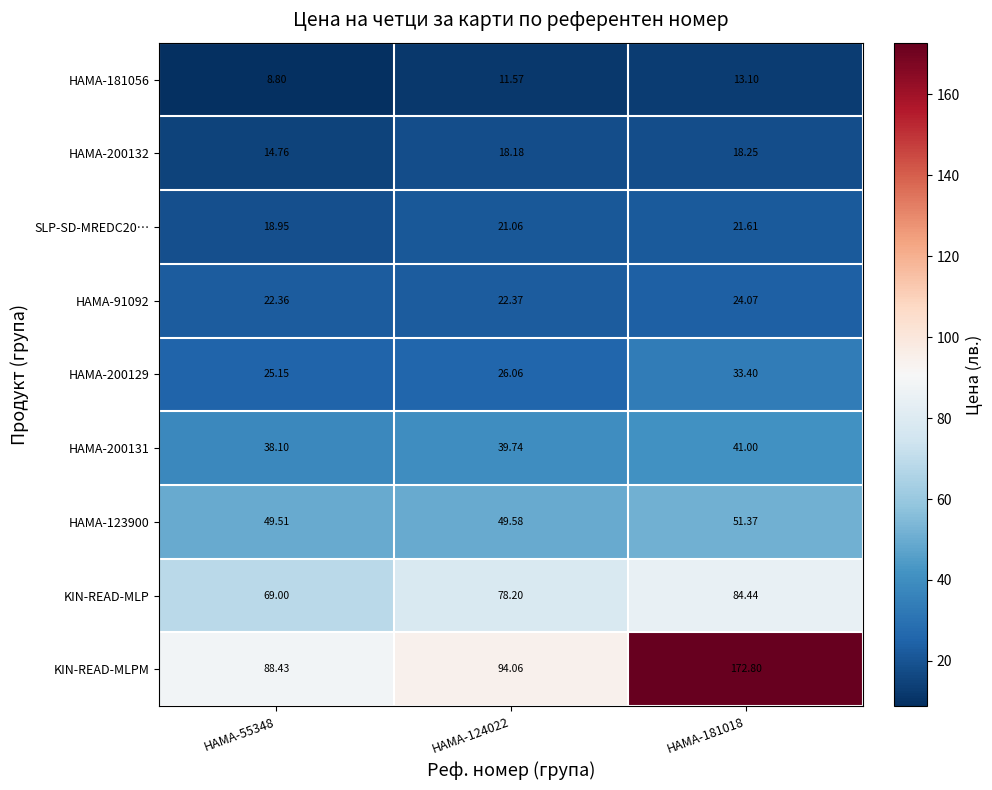

Which series has the widest spread of values?

KIN-READ-MLPM